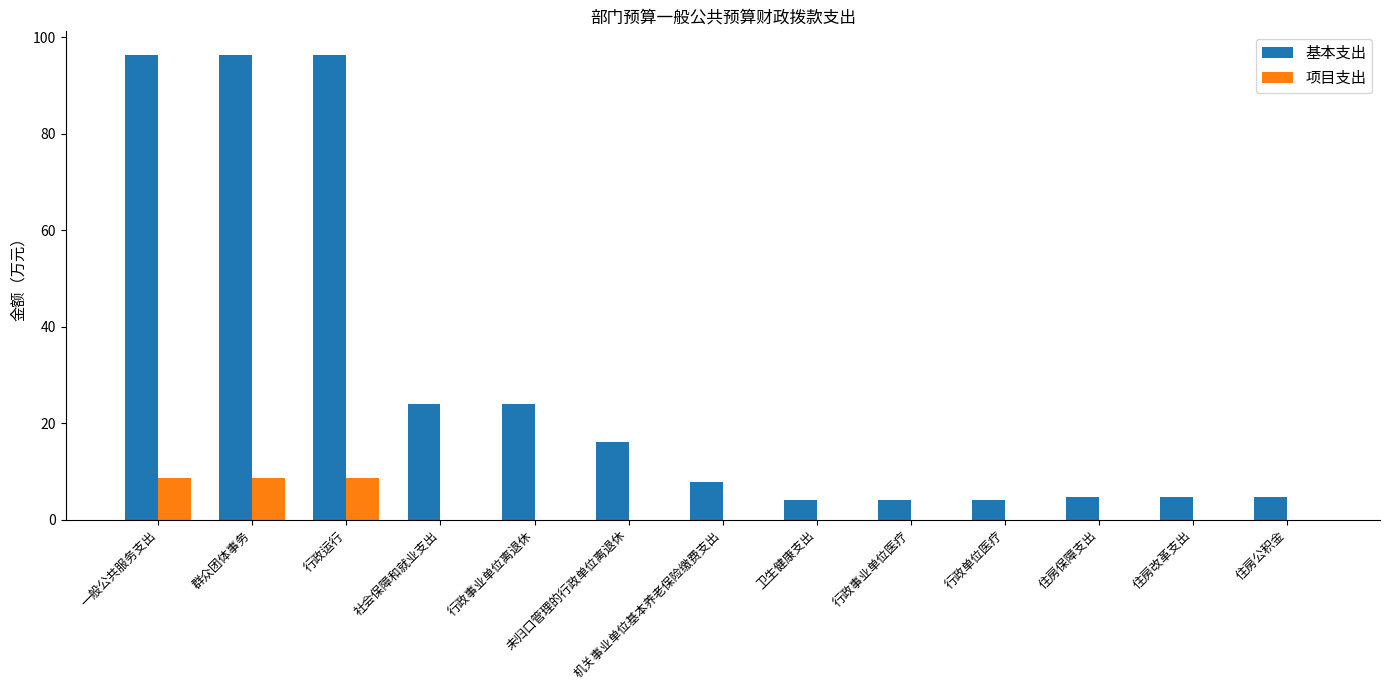

Reading right to left, list all the values displayed in this chart.

基本支出: 住房公积金=4.7	住房改革支出=4.7	住房保障支出=4.7	行政单位医疗=4.2	行政事业单位医疗=4.2	卫生健康支出=4.2	机关事业单位基本养老保险缴费支出=7.8	未归口管理的行政单位离退休=16.2	行政事业单位离退休=24.0	社会保障和就业支出=24.0	行政运行=96.5	群众团体事务=96.5	一般公共服务支出=96.5
项目支出: 住房公积金=0.0	住房改革支出=0.0	住房保障支出=0.0	行政单位医疗=0.0	行政事业单位医疗=0.0	卫生健康支出=0.0	机关事业单位基本养老保险缴费支出=0.0	未归口管理的行政单位离退休=0.0	行政事业单位离退休=0.0	社会保障和就业支出=0.0	行政运行=8.6	群众团体事务=8.6	一般公共服务支出=8.6